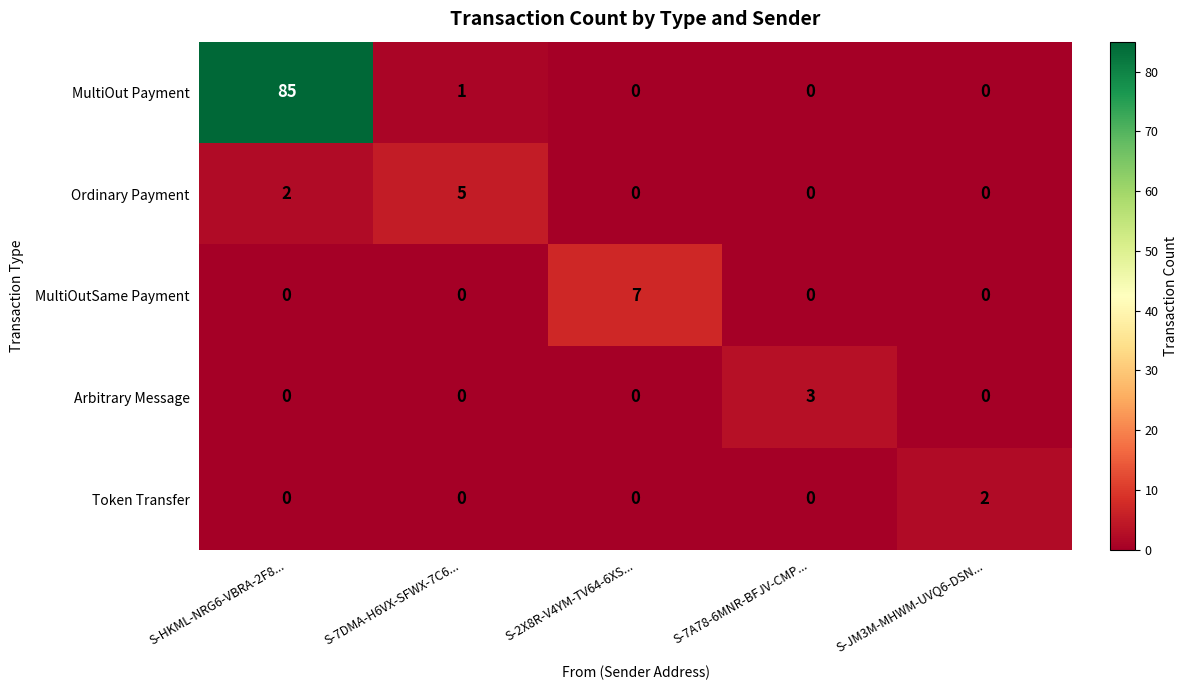

Rank the series by their maximum value, from lowest to highest.

Token Transfer, Arbitrary Message, Ordinary Payment, MultiOutSame Payment, MultiOut Payment